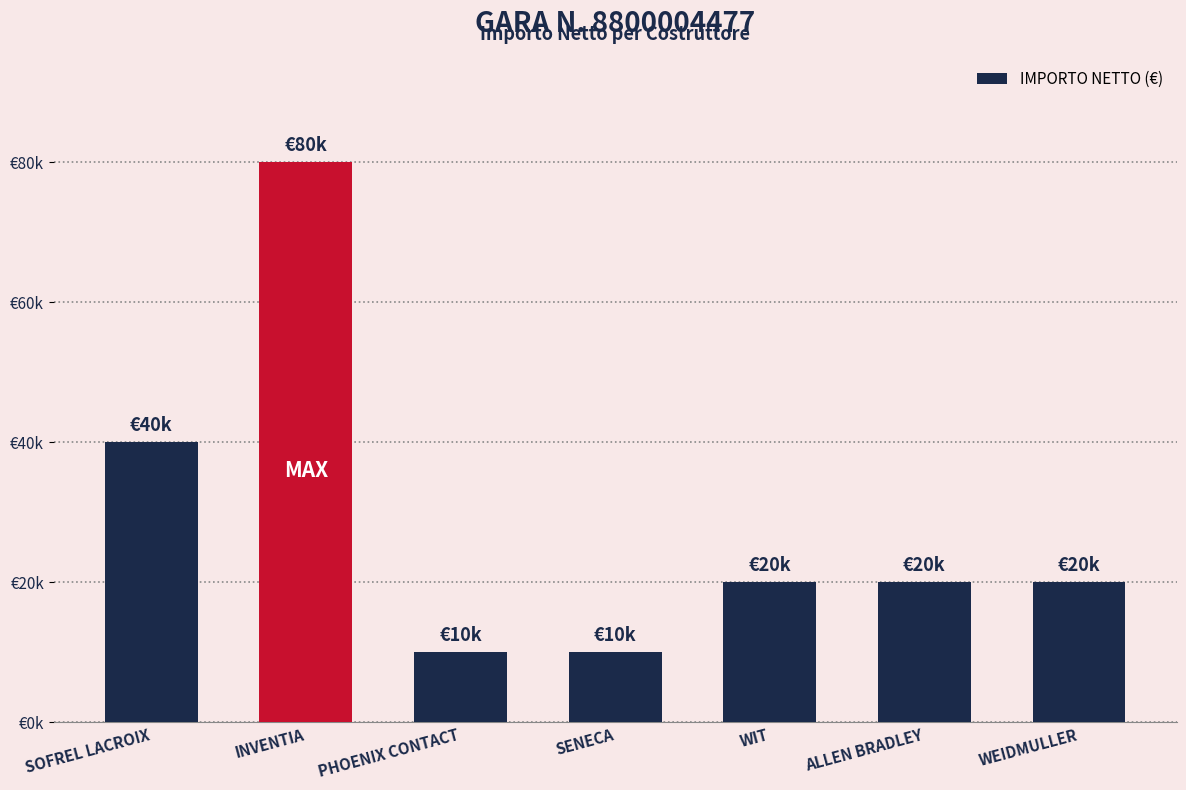

What is the sum of the values at SENECA and PHOENIX CONTACT?

20000